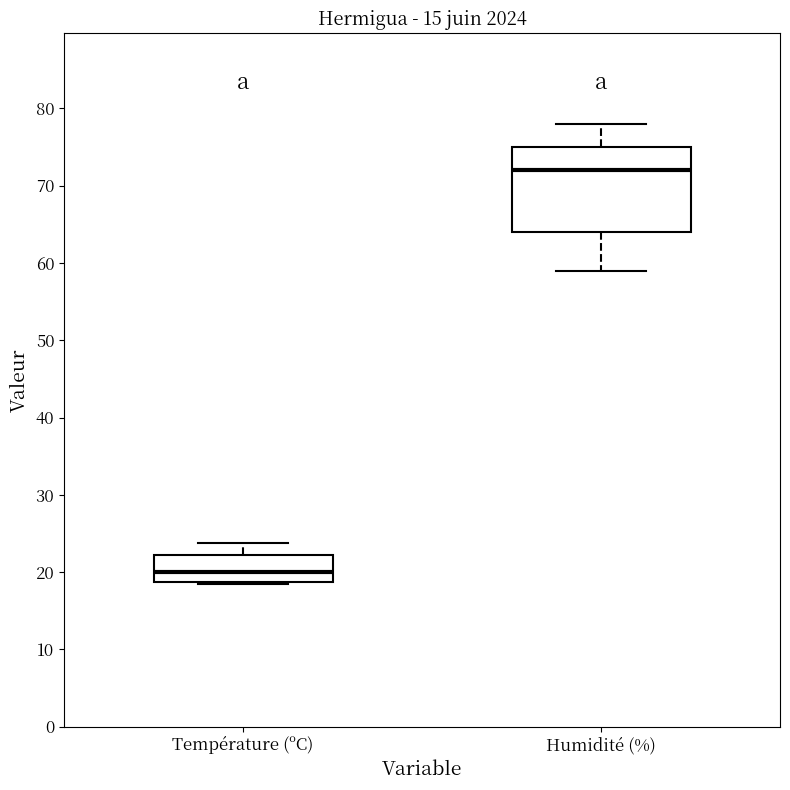

Comparing the boxes themselves (not the whiskers), which one is the tallest?

Humidité (%)